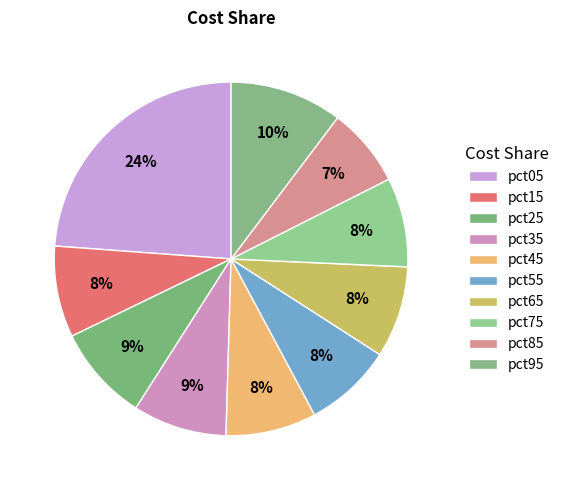

Count the number of slices in the pie.

10